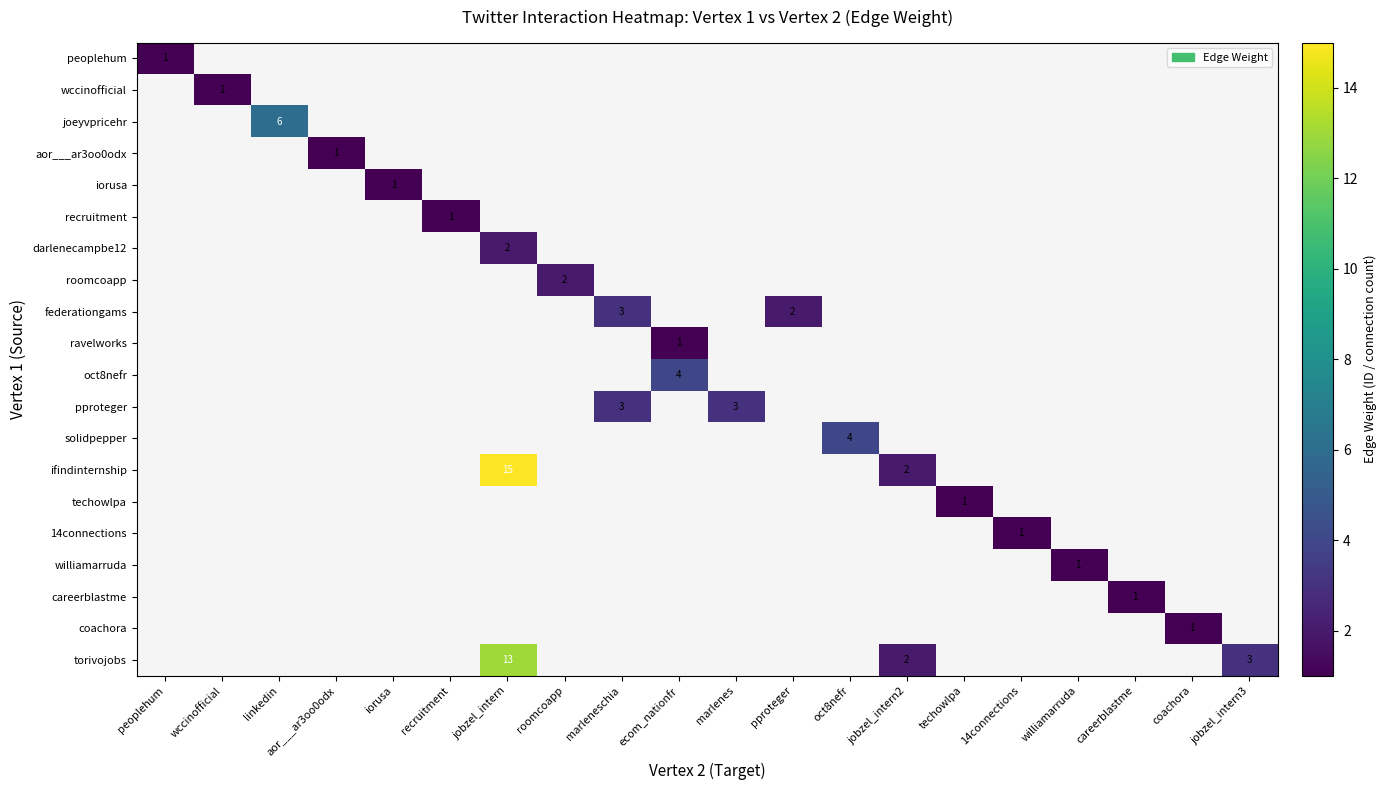

Which series changed the most between wccinofficial and jobzel_intern2?

ifindinternship